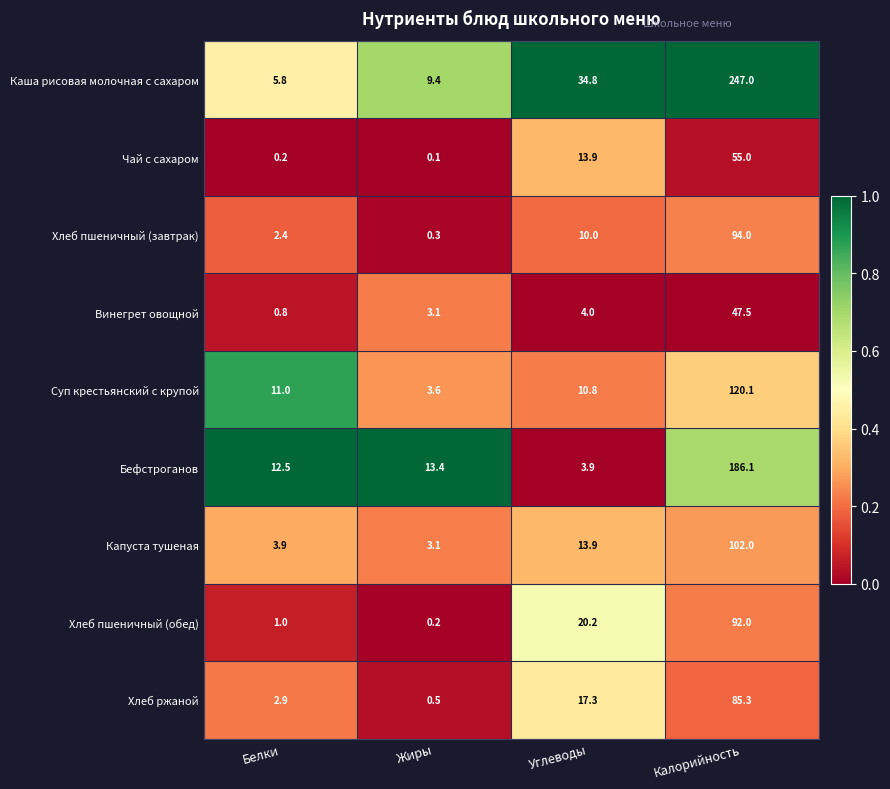

Which series has the largest range (max minus min)?

Каша рисовая молочная с сахаром